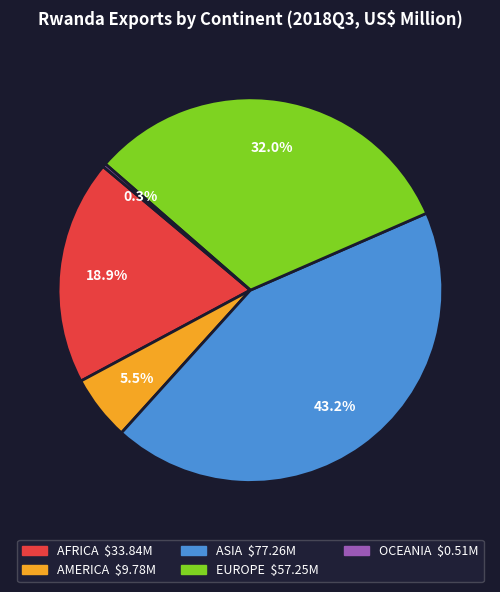

Between AFRICA and EUROPE, which is larger?

EUROPE